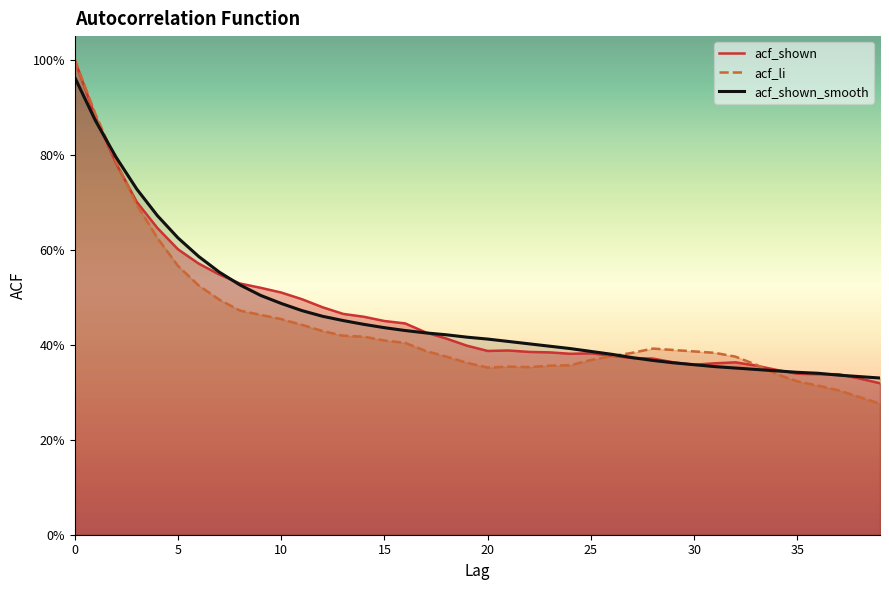

At which label is acf_shown closest to 0?

39